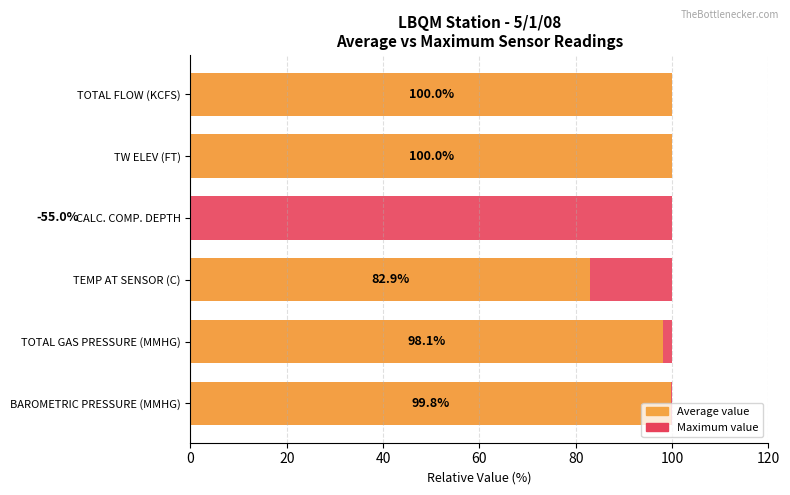

Rank the series by their maximum value, from lowest to highest.

Maximum value, Average value